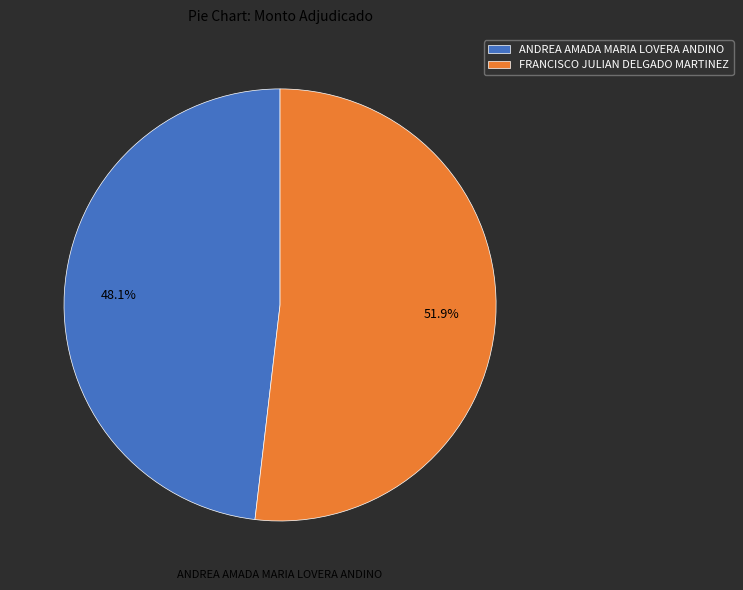

Do FRANCISCO JULIAN DELGADO MARTINEZ and ANDREA AMADA MARIA LOVERA ANDINO together represent more than half of the pie?

Yes